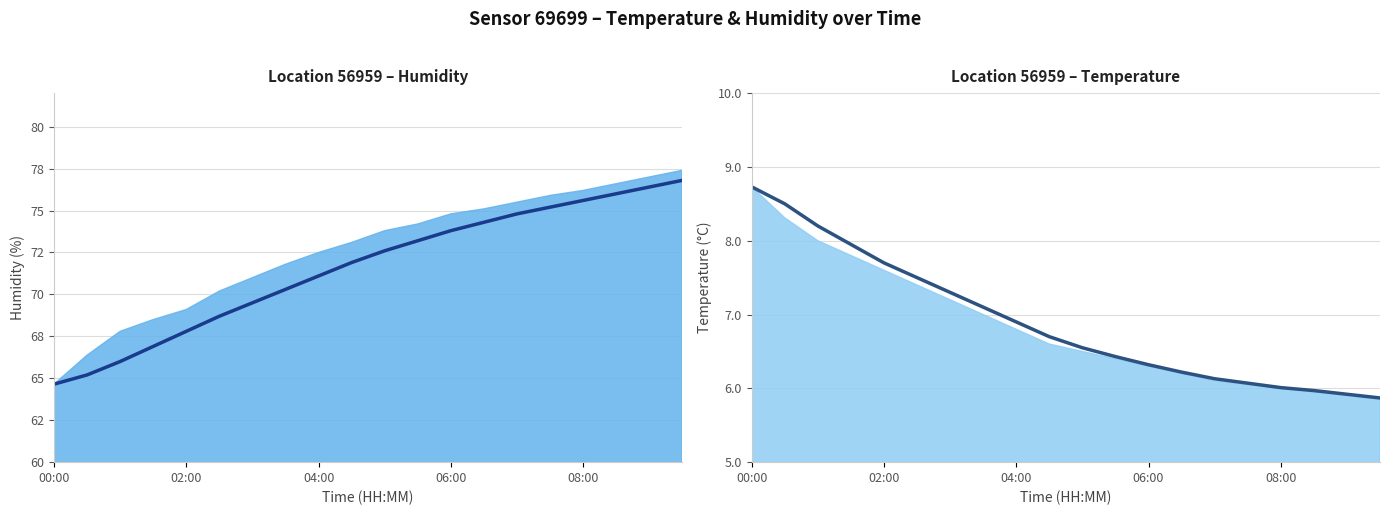

Which series contains the highest Y value?

7-step Avg Humidity